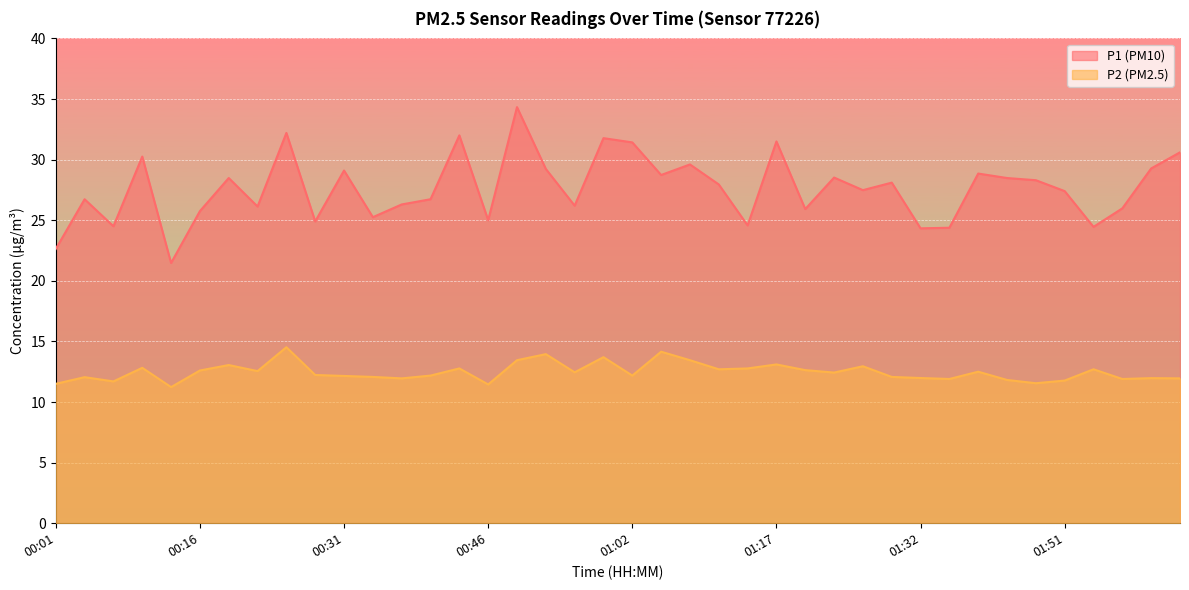

True or false: P1 and P2 cross at least once.

False